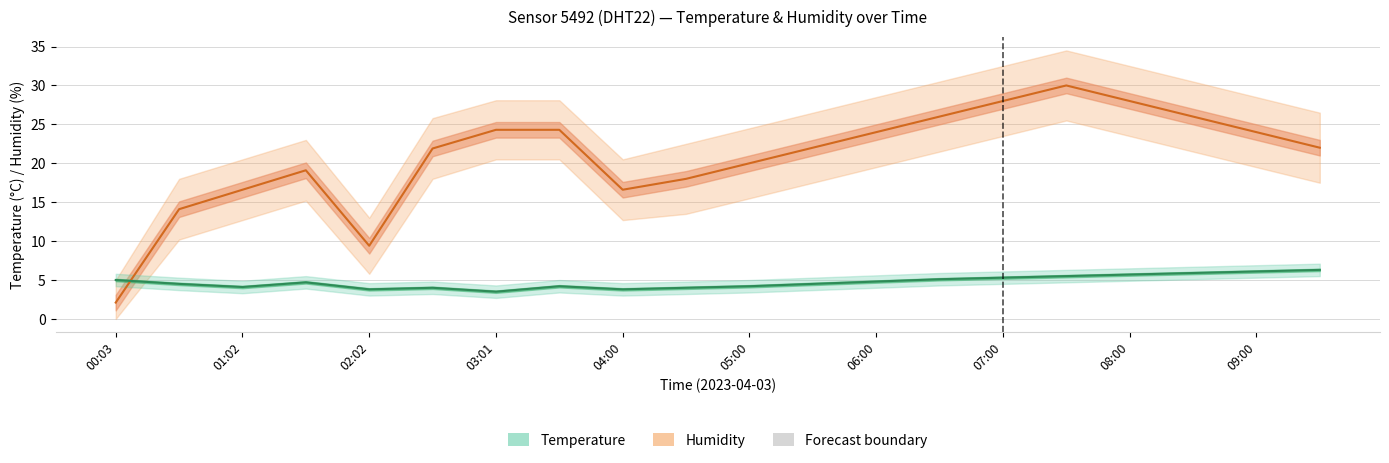

How many lines are shown in the chart?

2